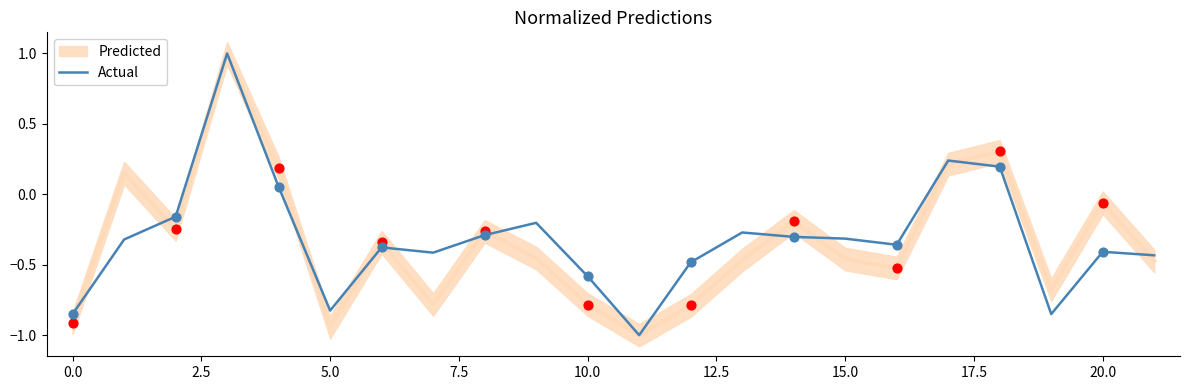

What is the minimum value for Actual?

-1.0